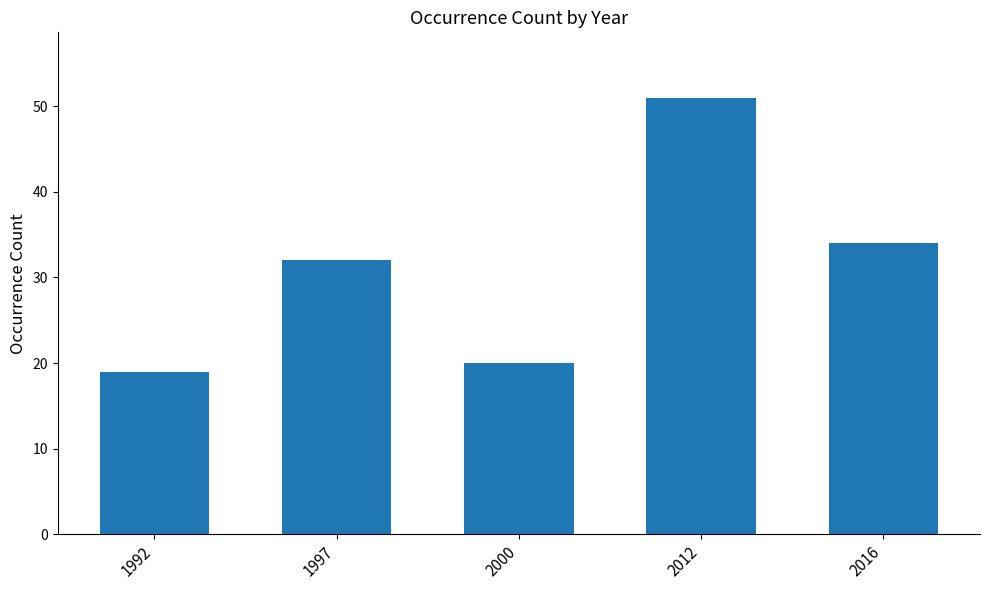

Does the chart contain stacked bars?

No